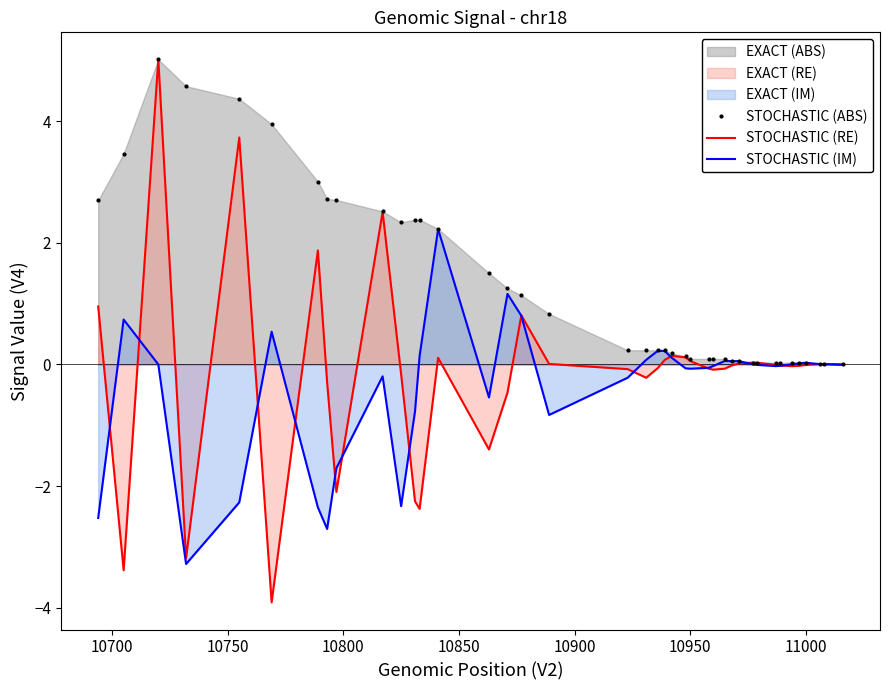

Which series has the largest total across all categories?

STOCHASTIC (ABS)